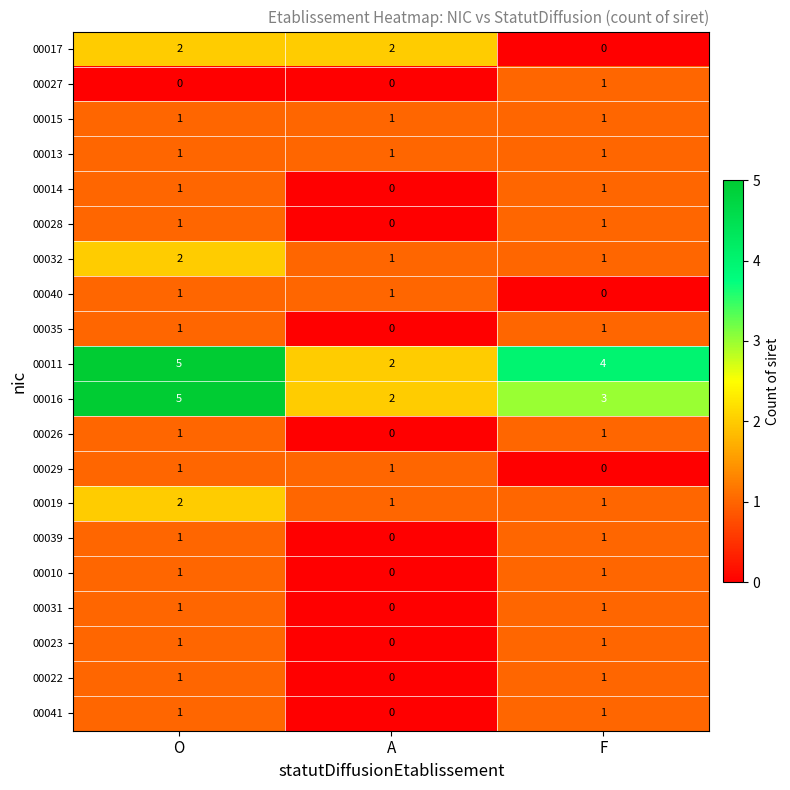

At which label does 00022 reach its minimum?

A